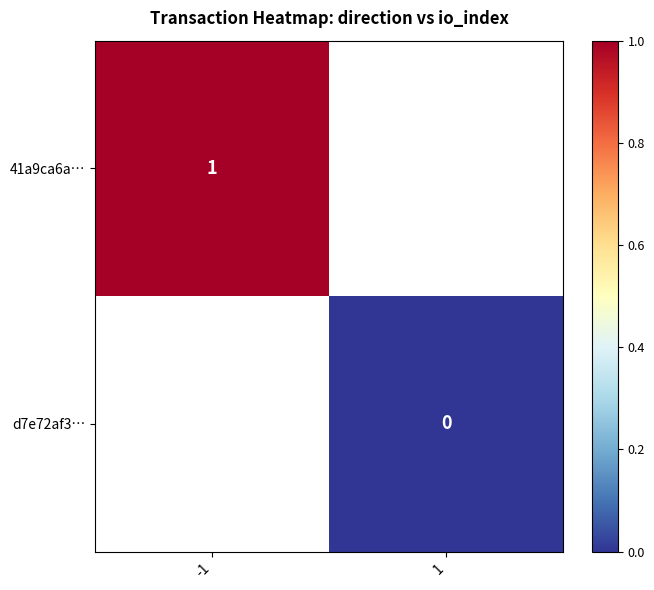

The 41a9ca6a… series shows 1 at -1. True or false?

True